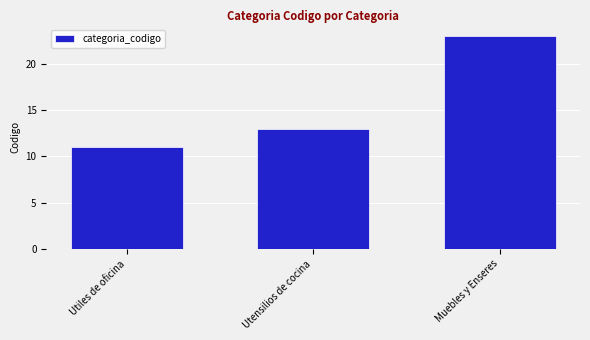

At which category does the chart reach its peak across all series?

Muebles y Enseres